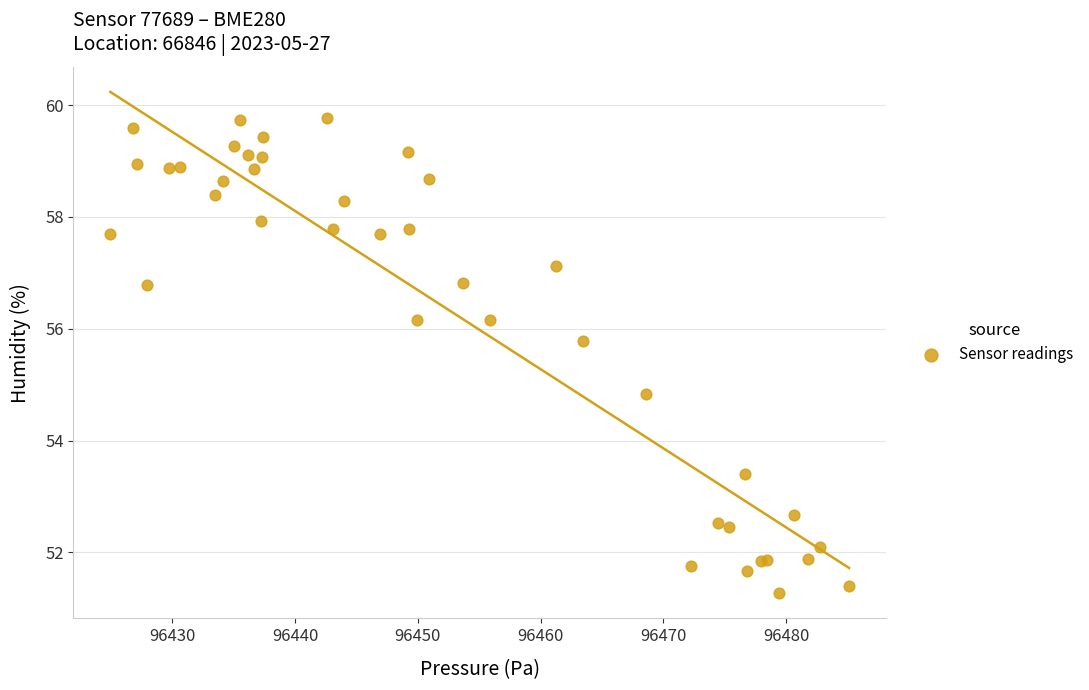

What Y value in the scatter plot is closest to 55?

54.8